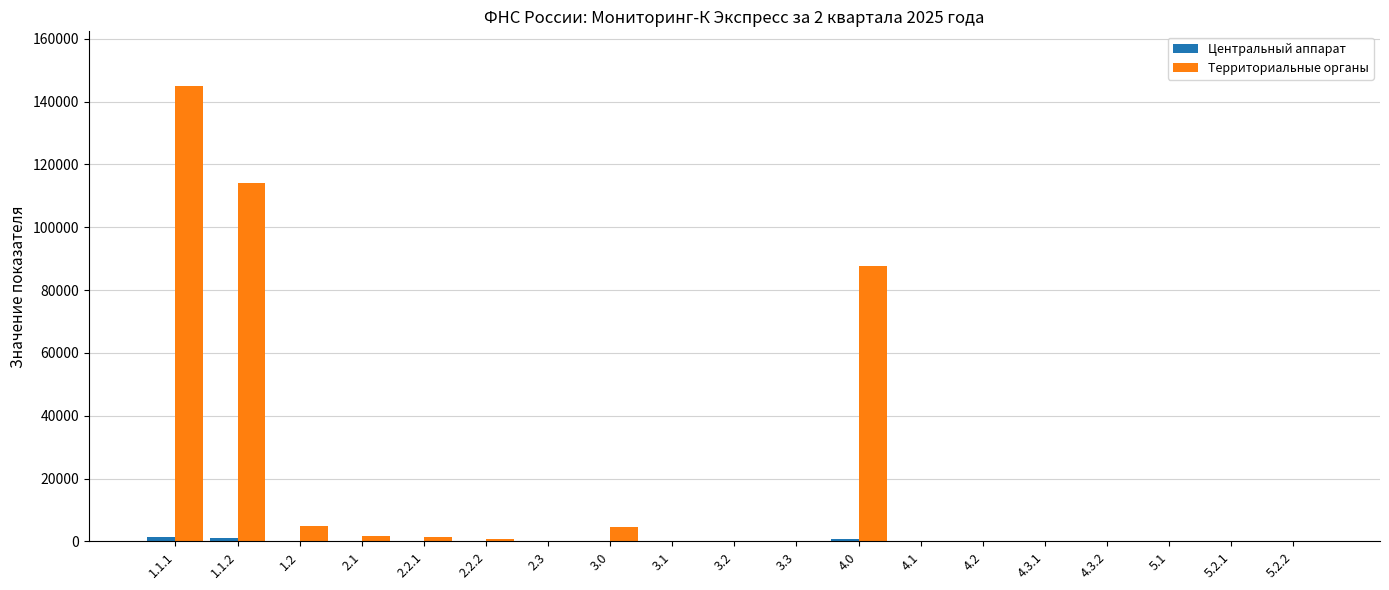

At which category is the sum across all series the highest?

1.1.1